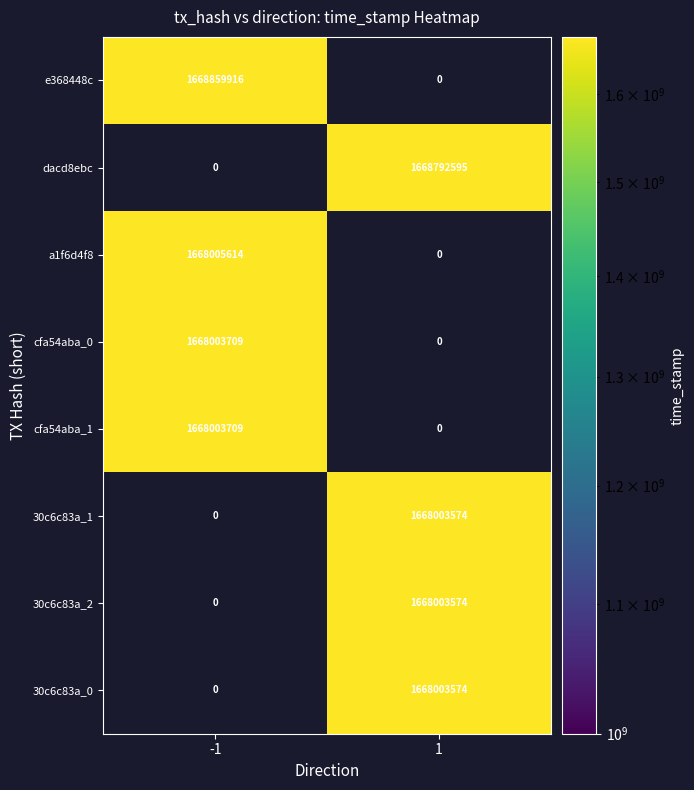

What is the smallest value displayed?

1668003574.0